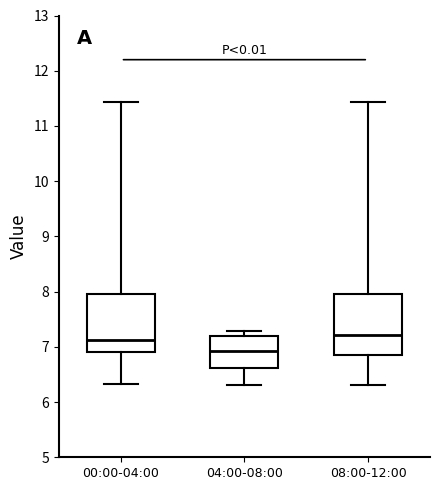

Which box's median line is the lowest?

04:00-08:00